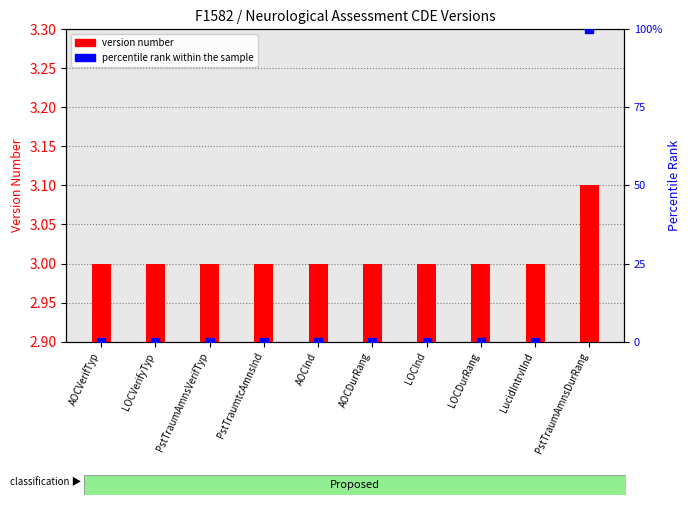

What is the total value across all series at PstTraumAmnsDurRang?

103.1